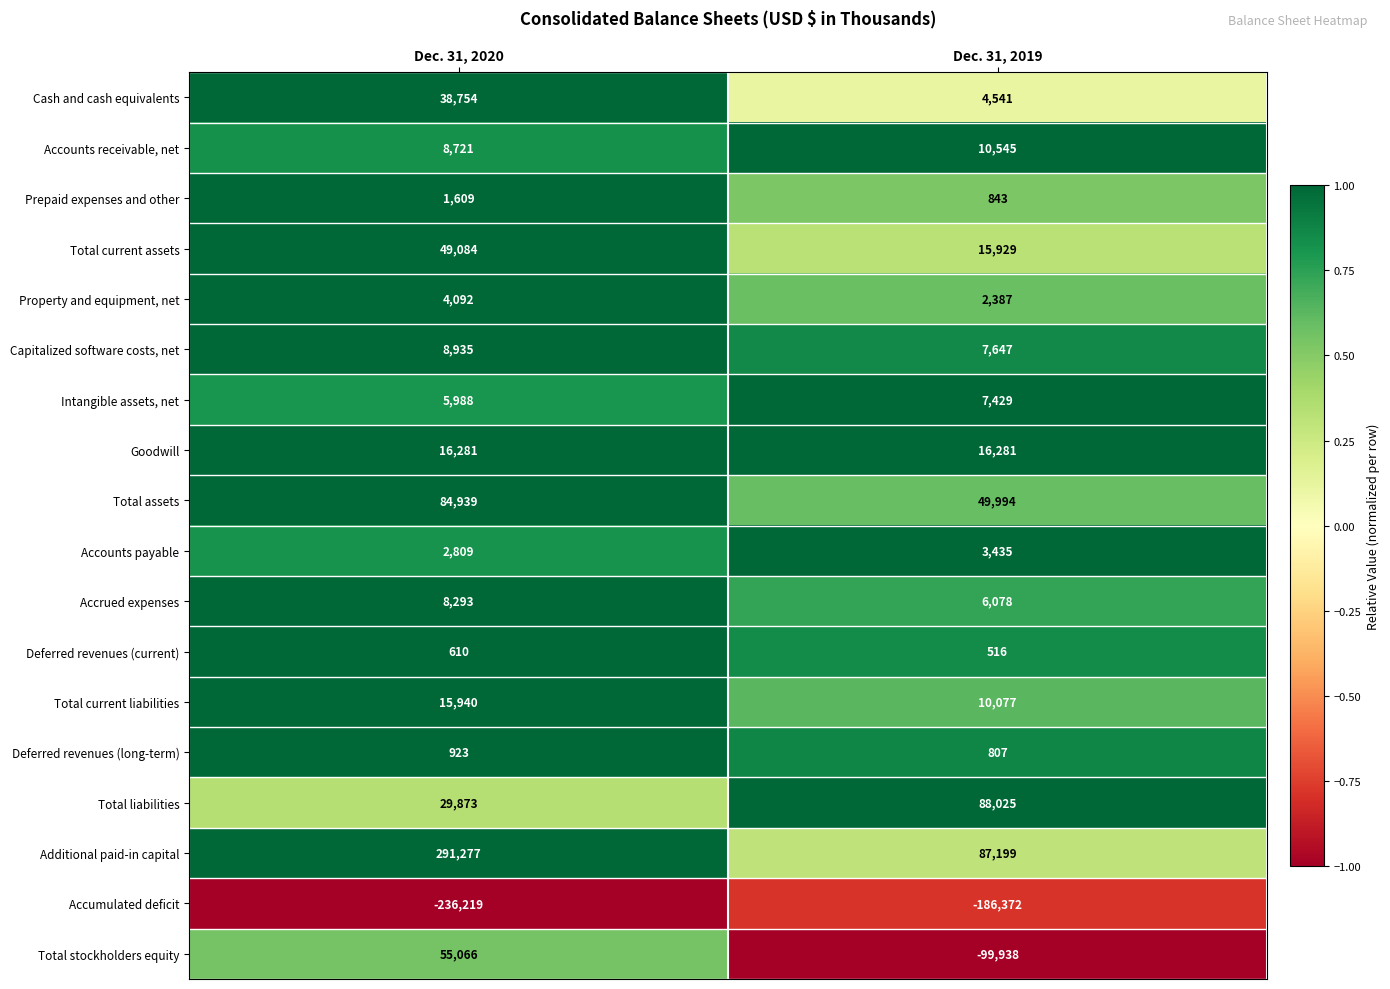

Count the number of data series in this chart.

18